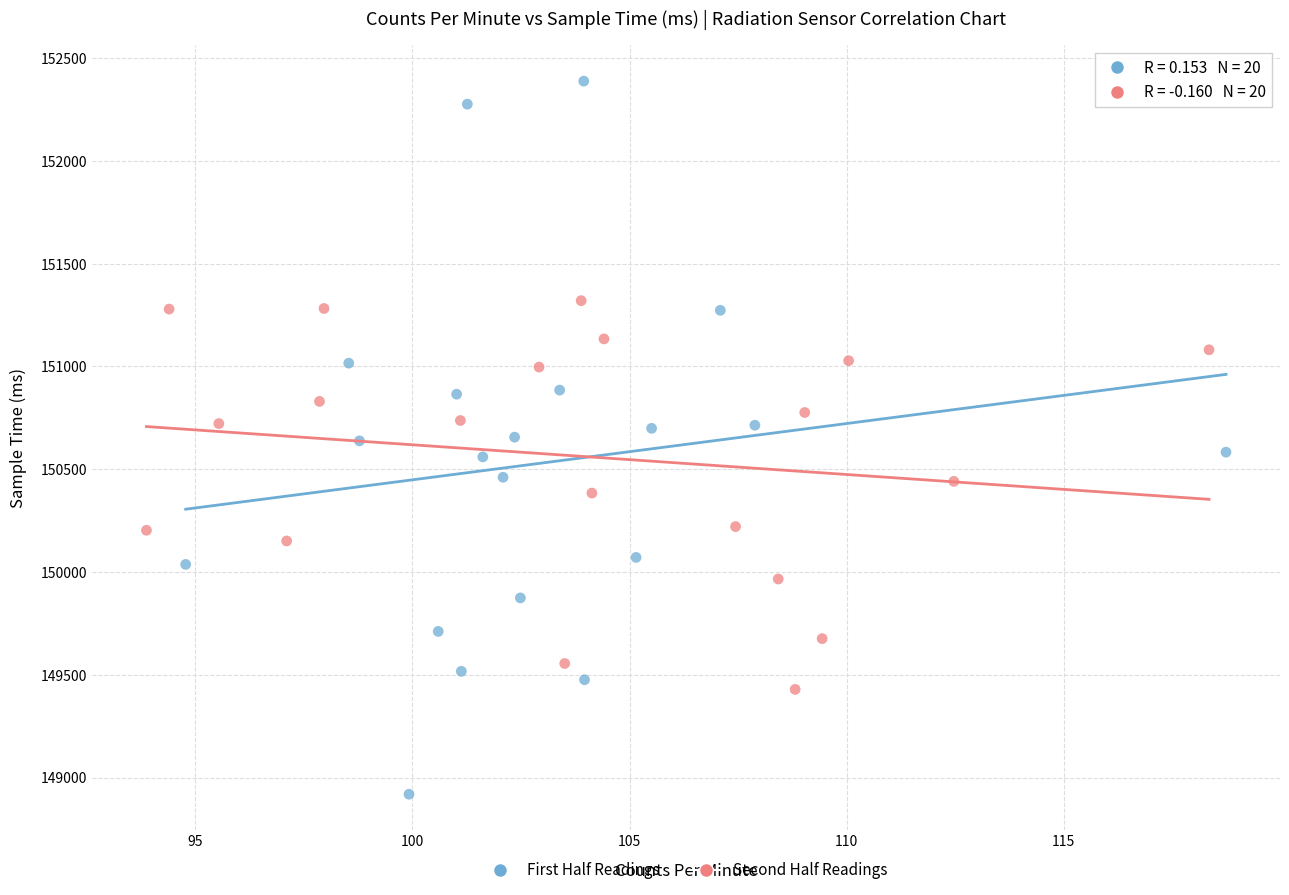

Which series reaches the minimum Y coordinate?

First Half Readings